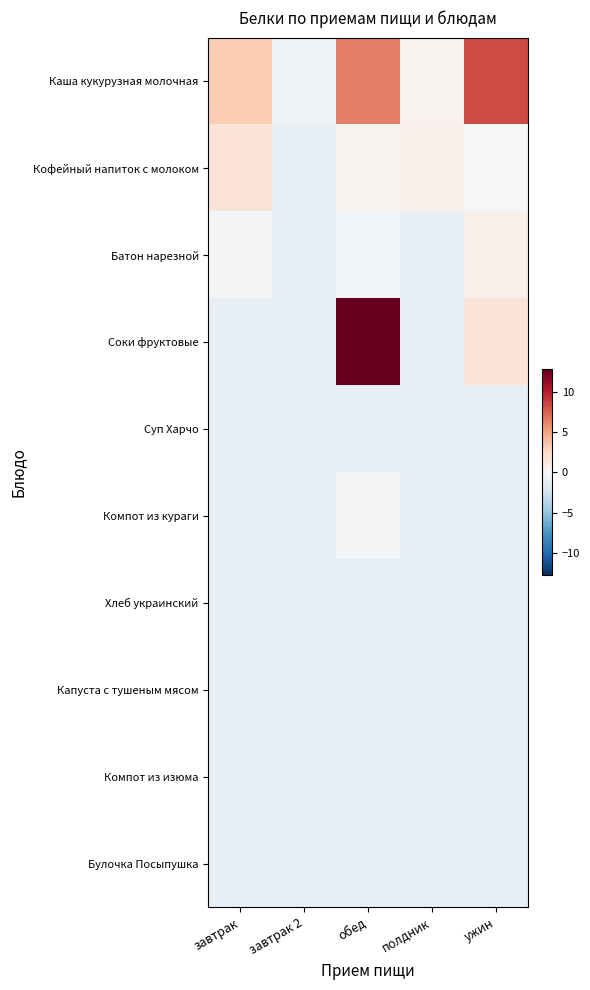

Reading left to right, list all the values displayed in this chart.

Каша кукурузная молочная: завтрак=3.3	завтрак 2=-0.5	обед=6.4	полдник=0.5	ужин=8.3
Кофейный напиток с молоком: завтрак=1.7	завтрак 2=-1.0	обед=0.5	полдник=0.7	ужин=0.0
Батон нарезной: завтрак=-0.3	завтрак 2=-1.0	обед=-0.3	полдник=-1.0	ужин=0.6
Соки фруктовые: завтрак=-1.0	завтрак 2=-1.0	обед=12.7	полдник=-1.0	ужин=1.7
Суп Харчо: завтрак=-1.0	завтрак 2=-1.0	обед=-1.0	полдник=-1.0	ужин=-1.0
Компот из кураги: завтрак=-1.0	завтрак 2=-1.0	обед=-0.2	полдник=-1.0	ужин=-1.0
Хлеб украинский: завтрак=-1.0	завтрак 2=-1.0	обед=-1.0	полдник=-1.0	ужин=-1.0
Капуста с тушеным мясом: завтрак=-1.0	завтрак 2=-1.0	обед=-1.0	полдник=-1.0	ужин=-1.0
Компот из изюма: завтрак=-1.0	завтрак 2=-1.0	обед=-1.0	полдник=-1.0	ужин=-1.0
Булочка Посыпушка: завтрак=-1.0	завтрак 2=-1.0	обед=-1.0	полдник=-1.0	ужин=-1.0